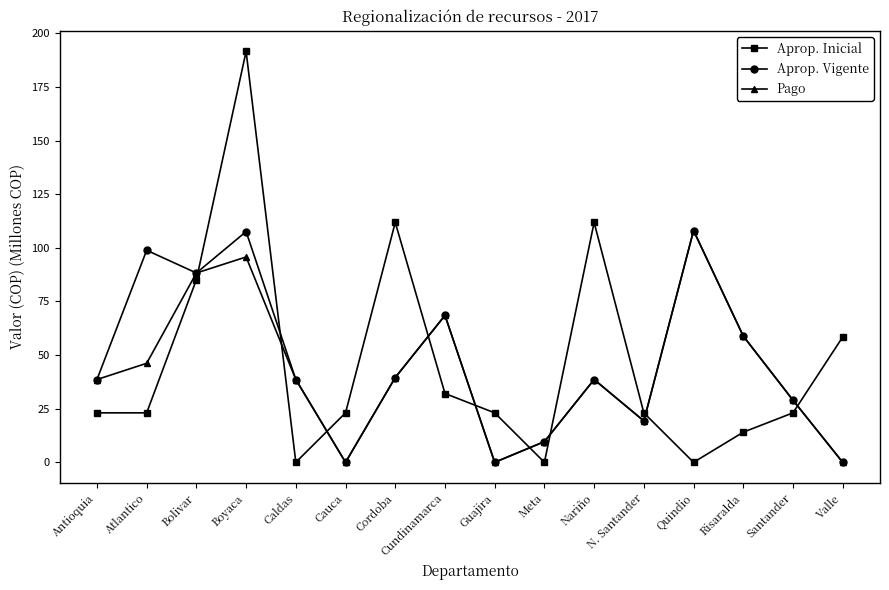

What is the difference between the Aprop. Vigente values at Risaralda and Meta?

49.2